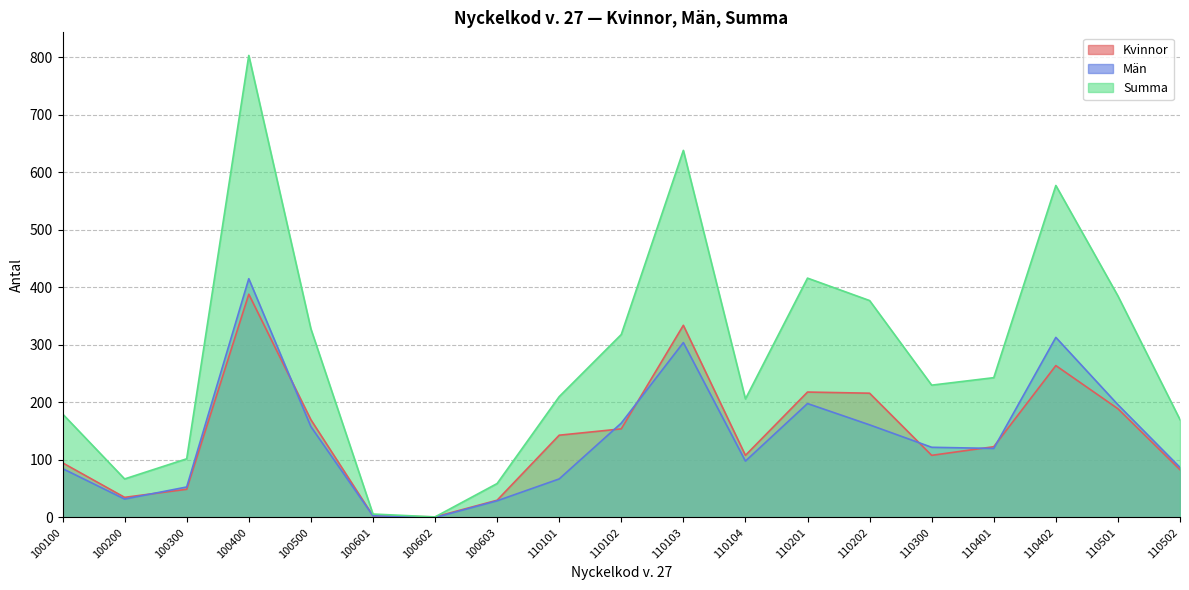

At how many categories does at least one series exceed 779?

1